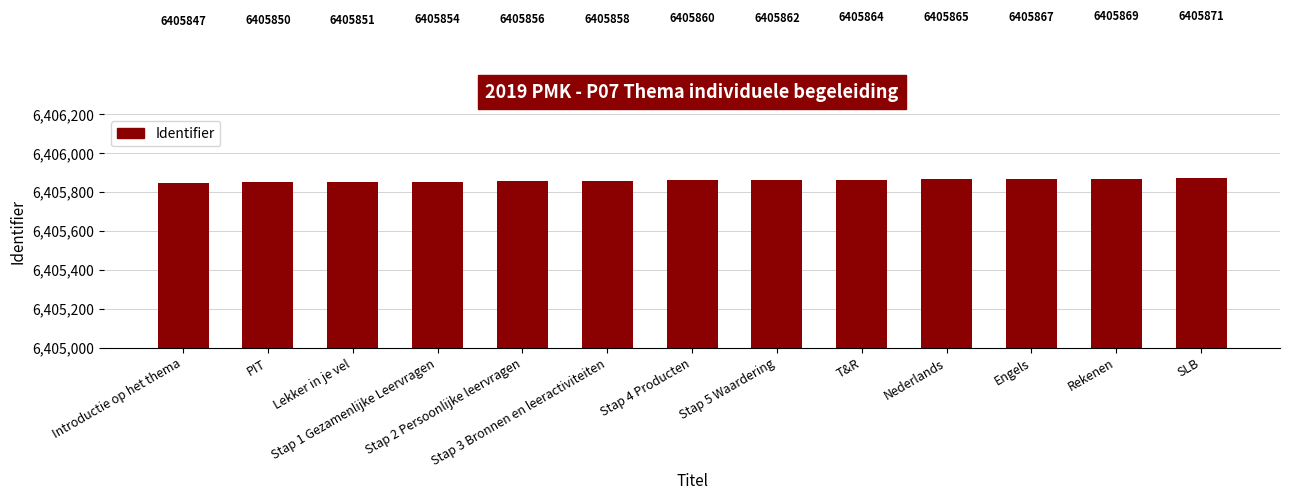

What is the minimum value shown in the chart?

6405847